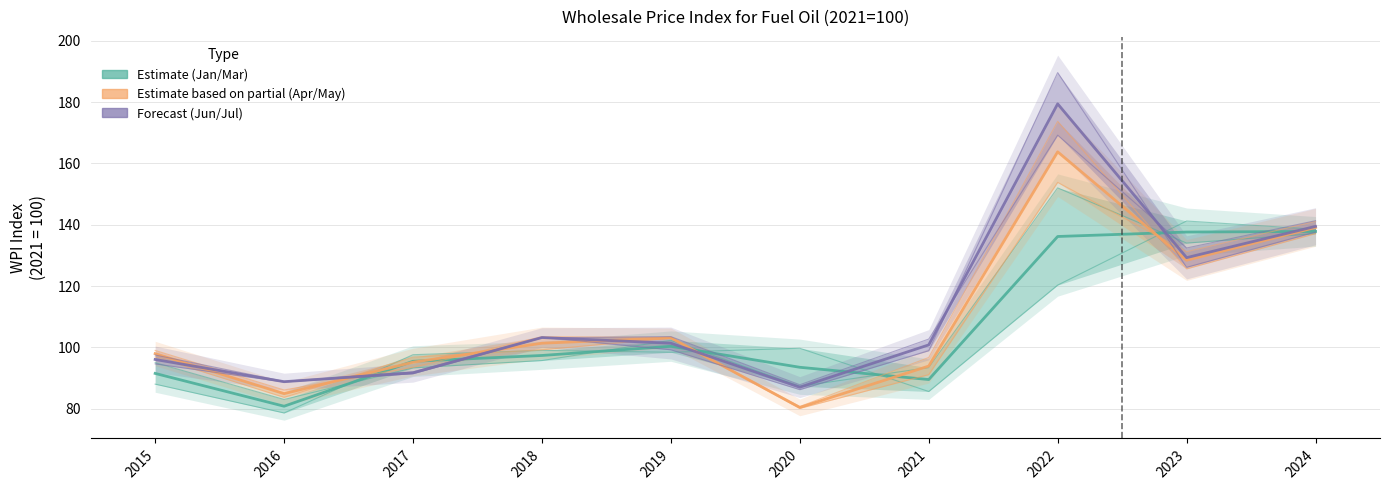

Which category has the lowest value in the Estimate based on partial (Apr/May) series?

2020